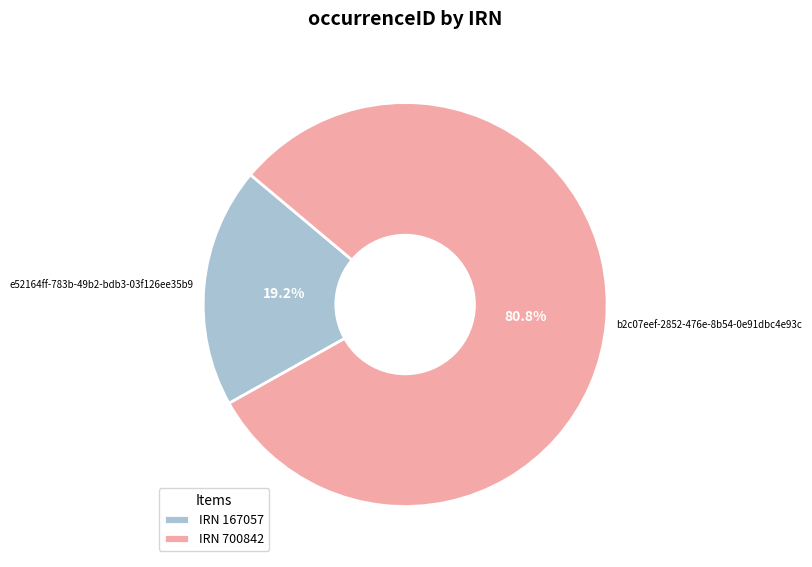

Does b2c07eef-2852-476e-8b54-0e91dbc4e93c account for over 50% of the chart?

Yes